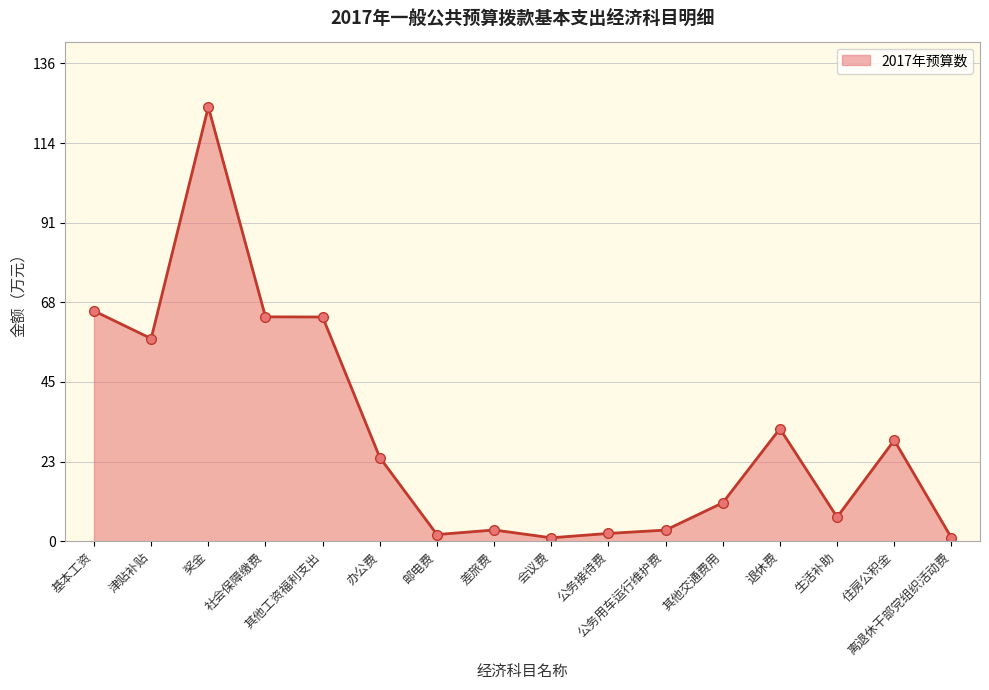

Which category has the highest value across all series?

奖金